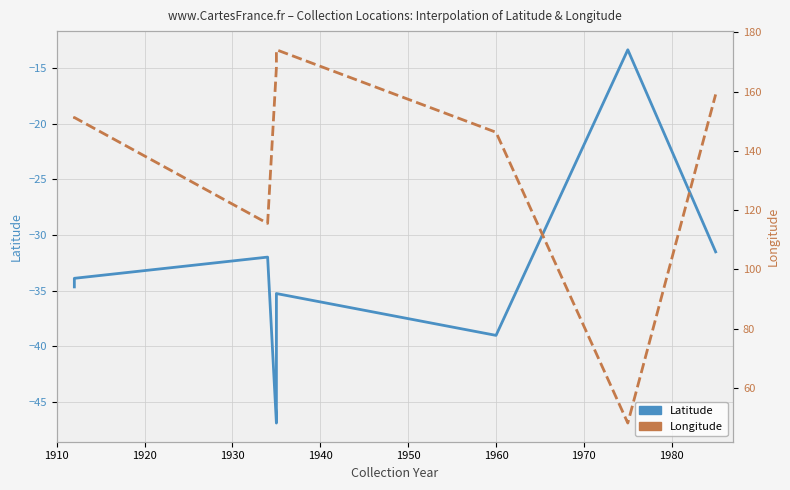

How many distinct data groups are displayed?

2